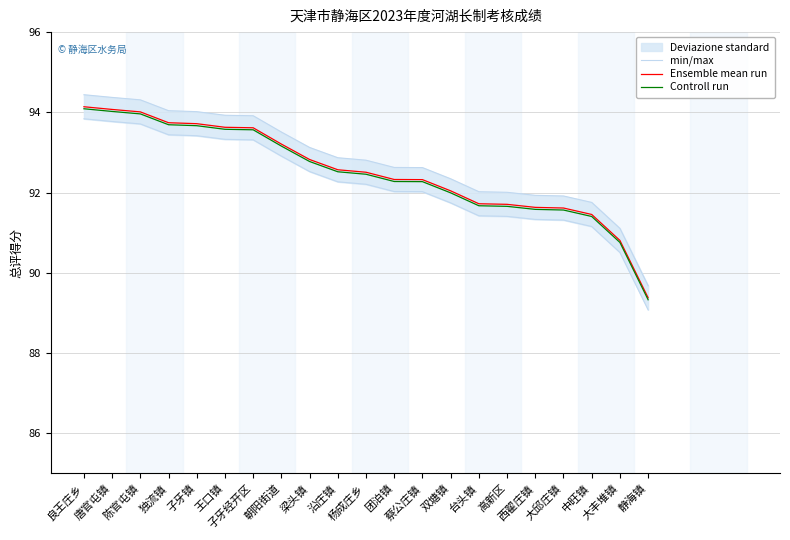

At how many categories does at least one series exceed 91?

20